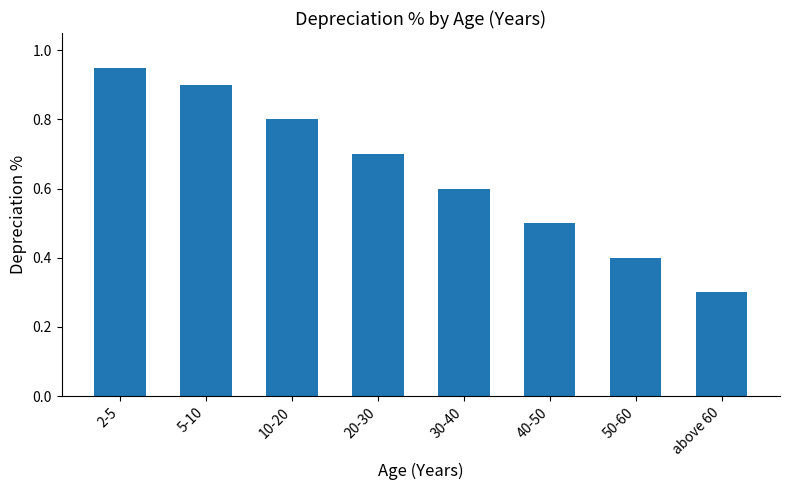

Which has a higher value, 2-5 or above 60?

2-5